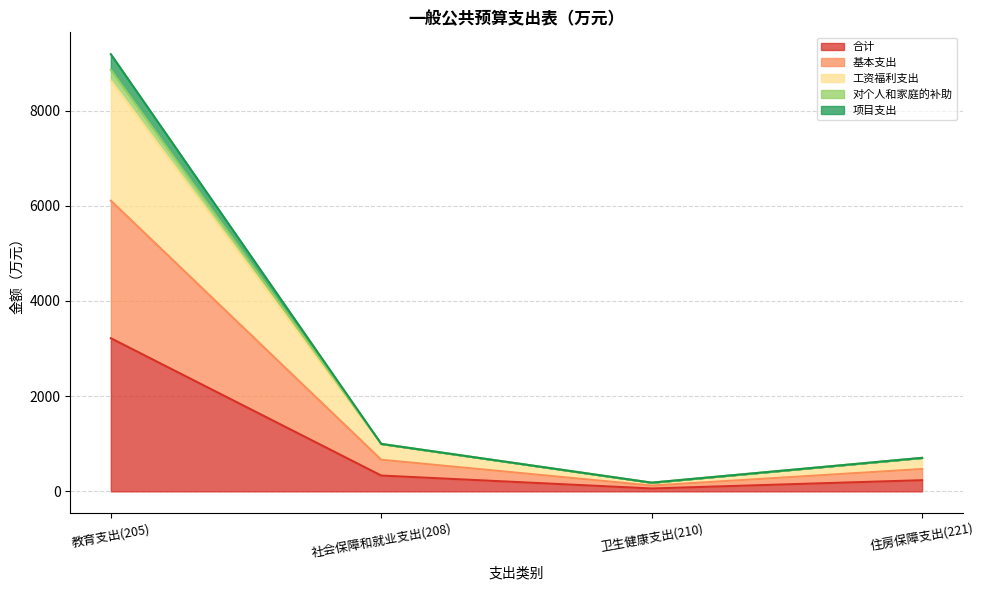

How many categories are shown in the chart?

4